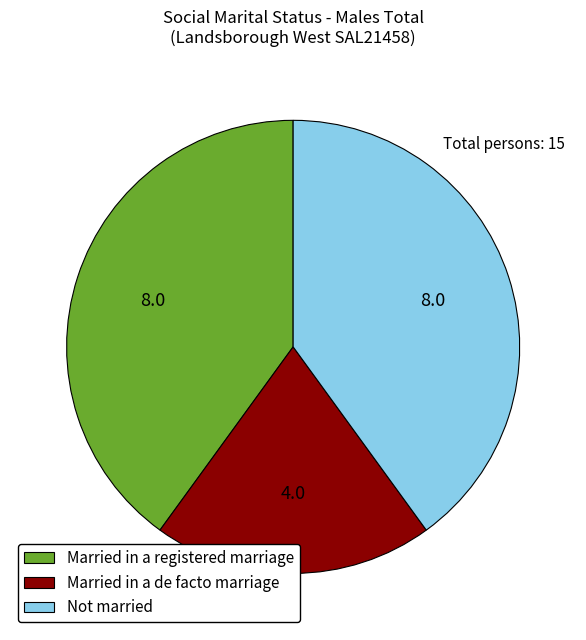

Do Married in a de facto marriage and Married in a registered marriage together represent more than half of the pie?

Yes